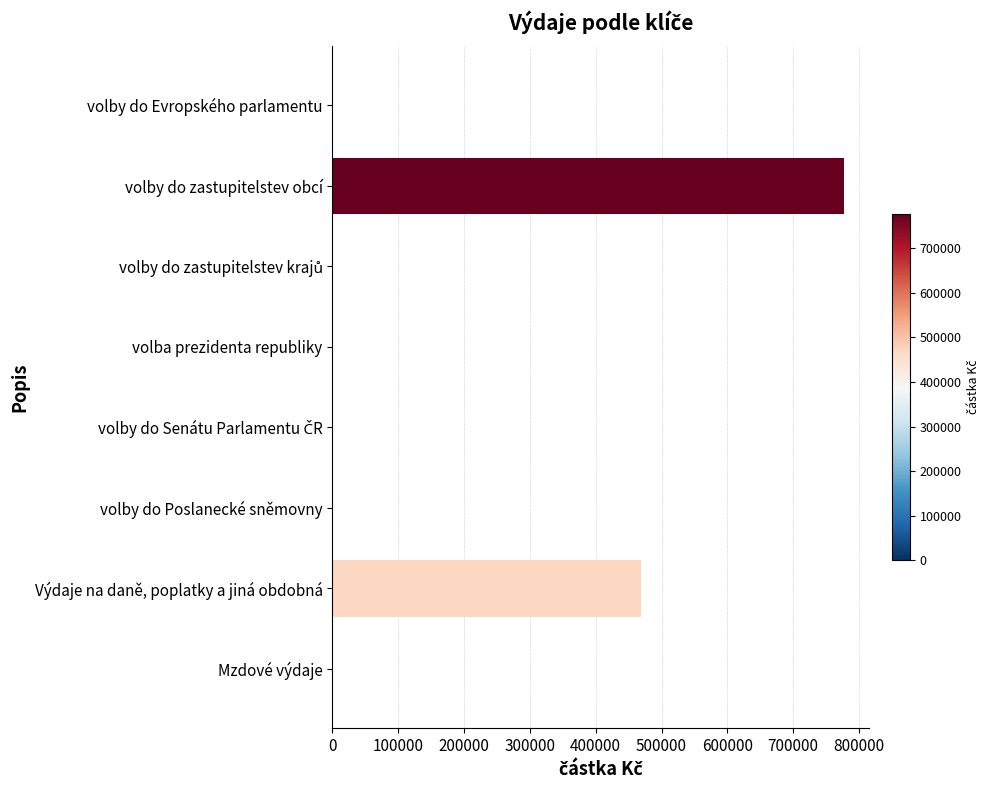

The chart shows a value of -351106.2 at volba prezidenta republiky. True or false?

False